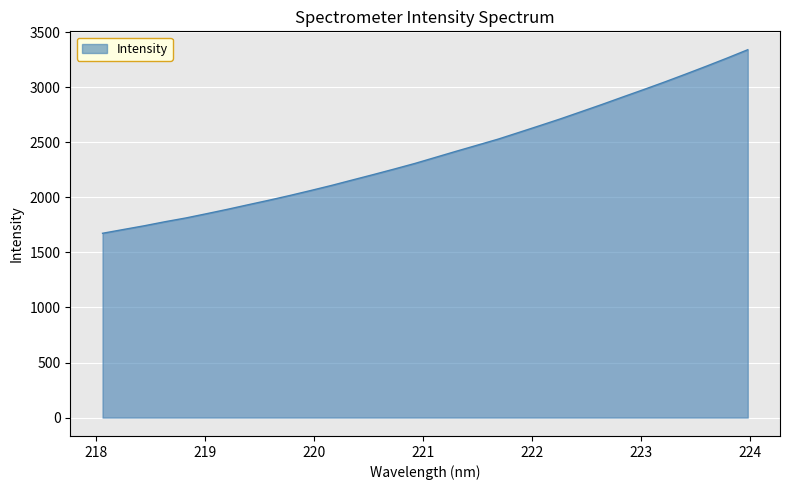

What is the maximum value shown in the chart?

3339.8